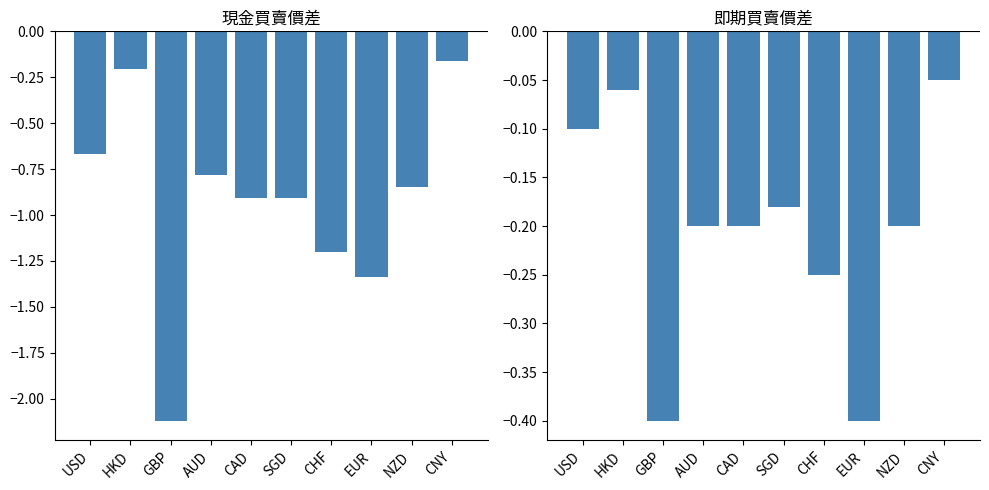

How many groups of bars are there?

10